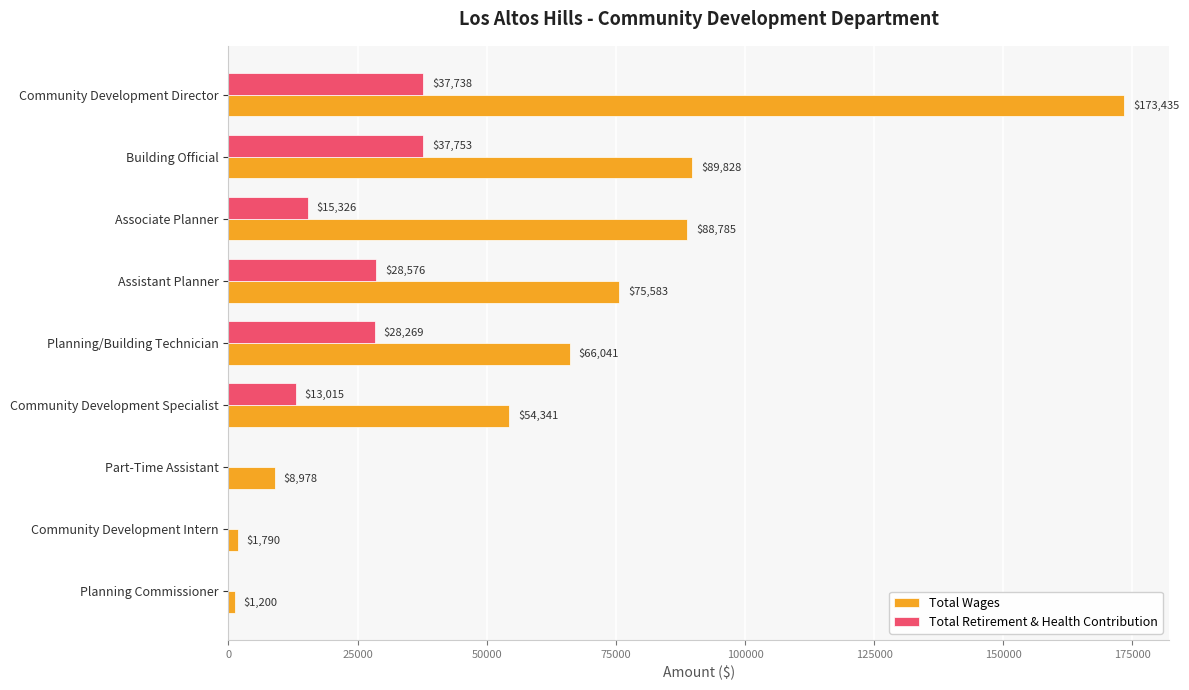

At which category is the sum across all series the highest?

Community Development Director